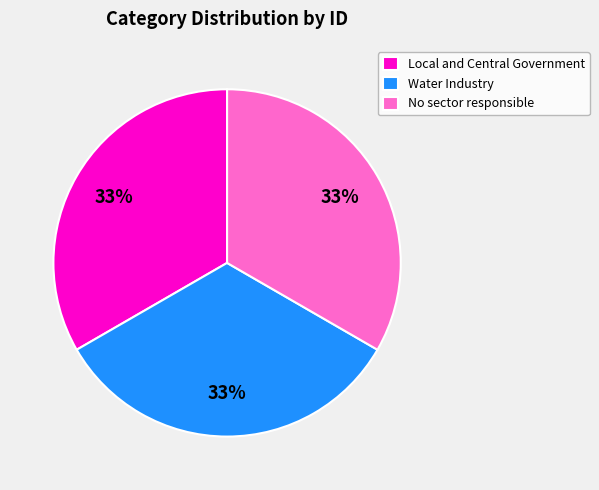

Is it true that Local and Central Government is 22% of the pie?

False